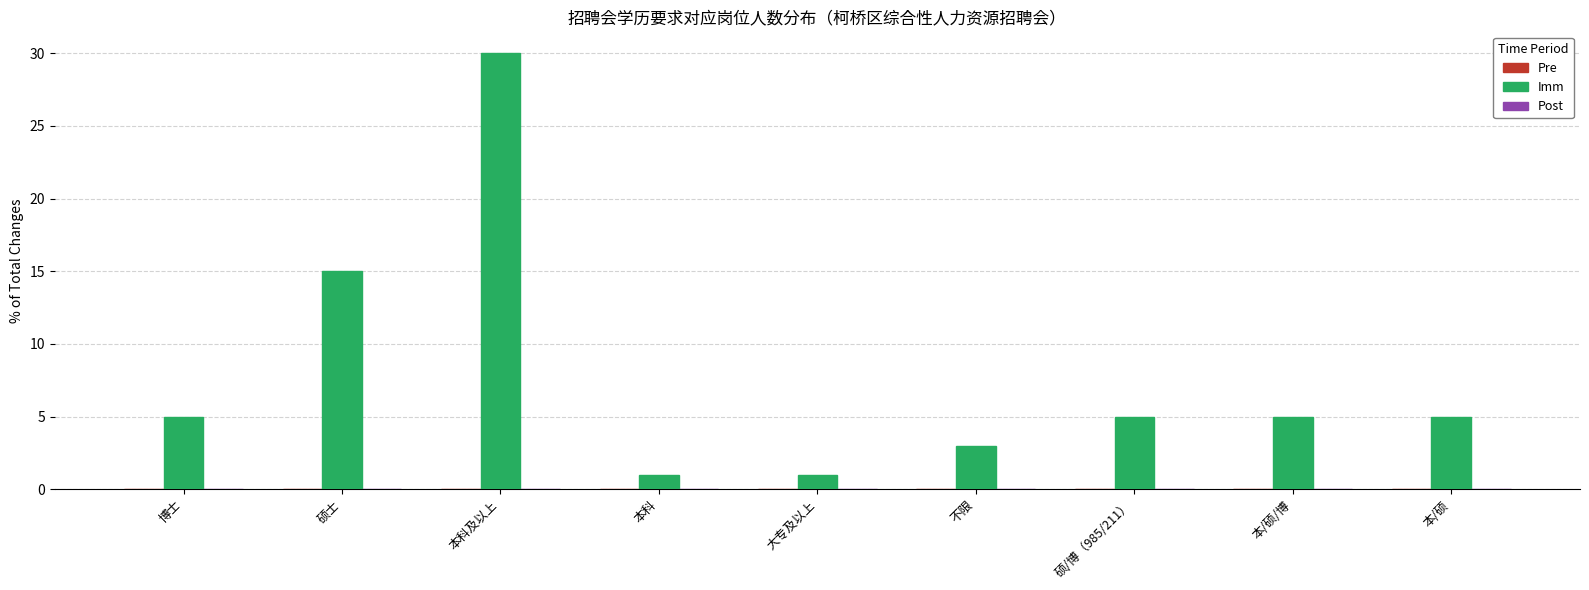

Does the chart contain any negative values?

No